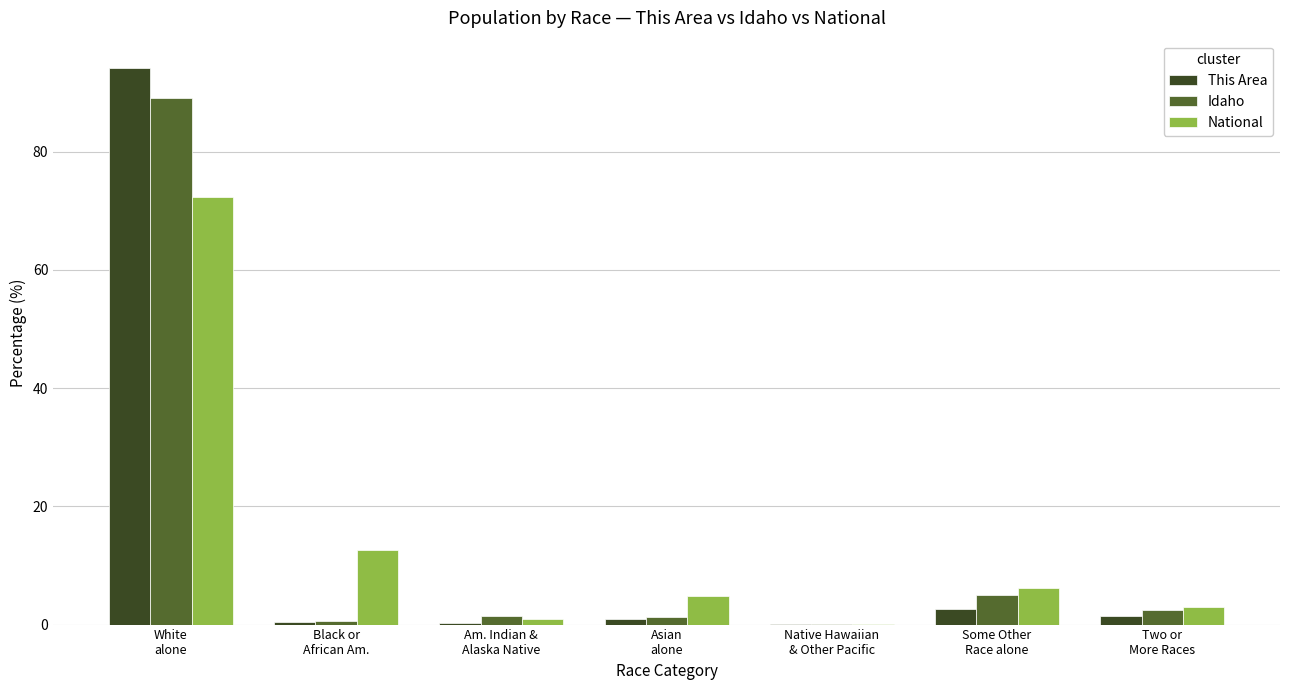

At which label is Idaho closest to 44?

Some Other
Race alone